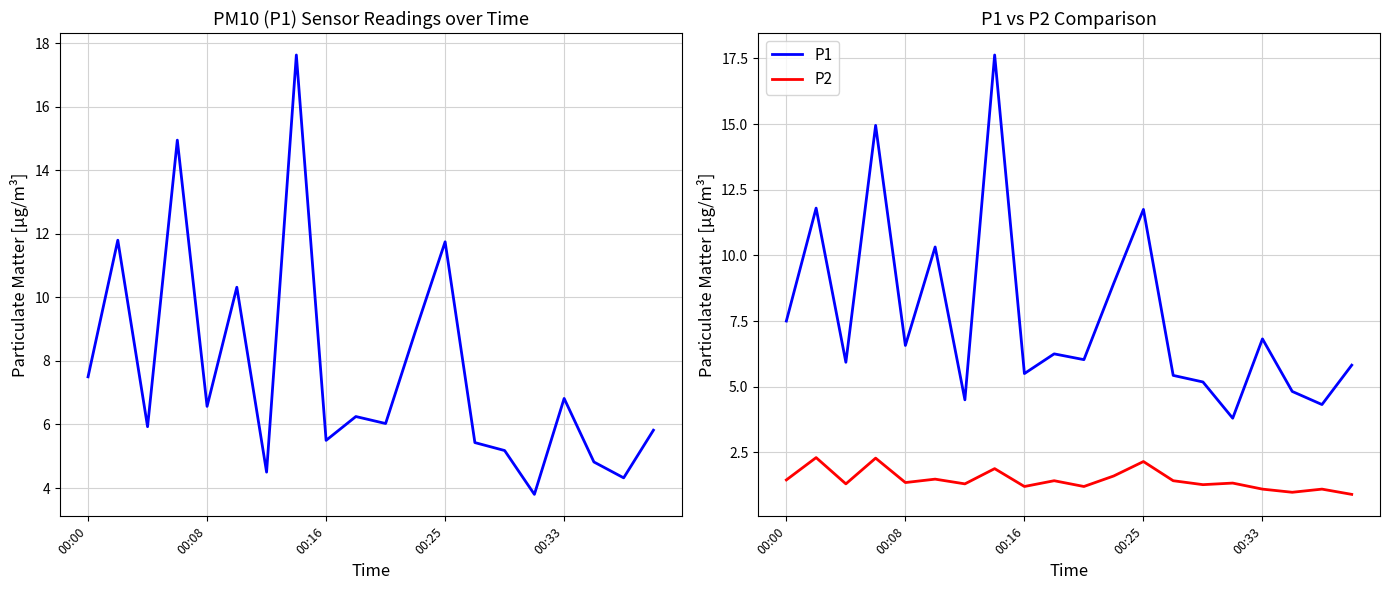

How many values in the P1 series exceed 6?

11